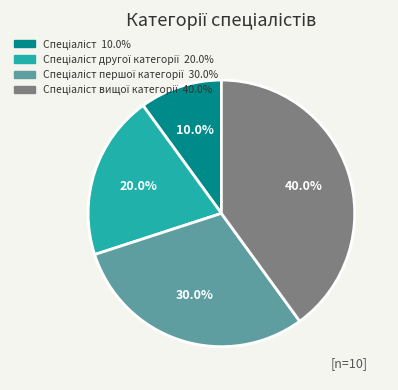

Is there a majority slice in this chart?

No